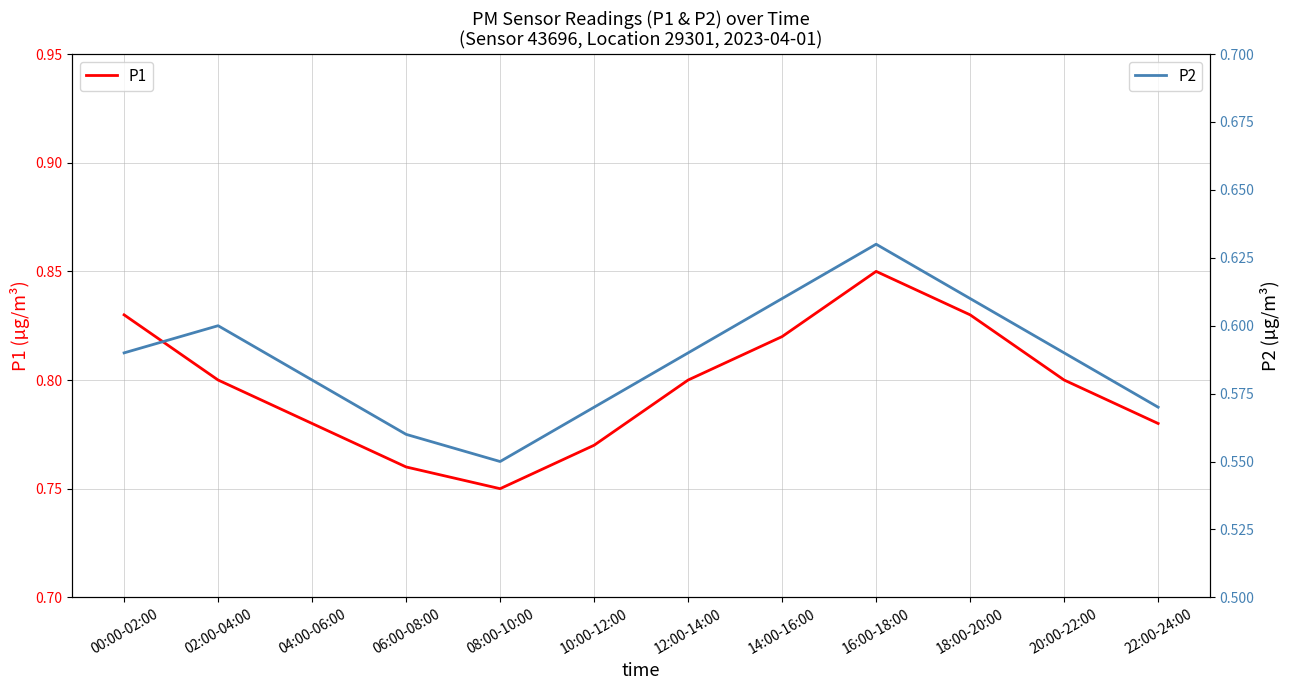

Which series has the largest range (max minus min)?

P1